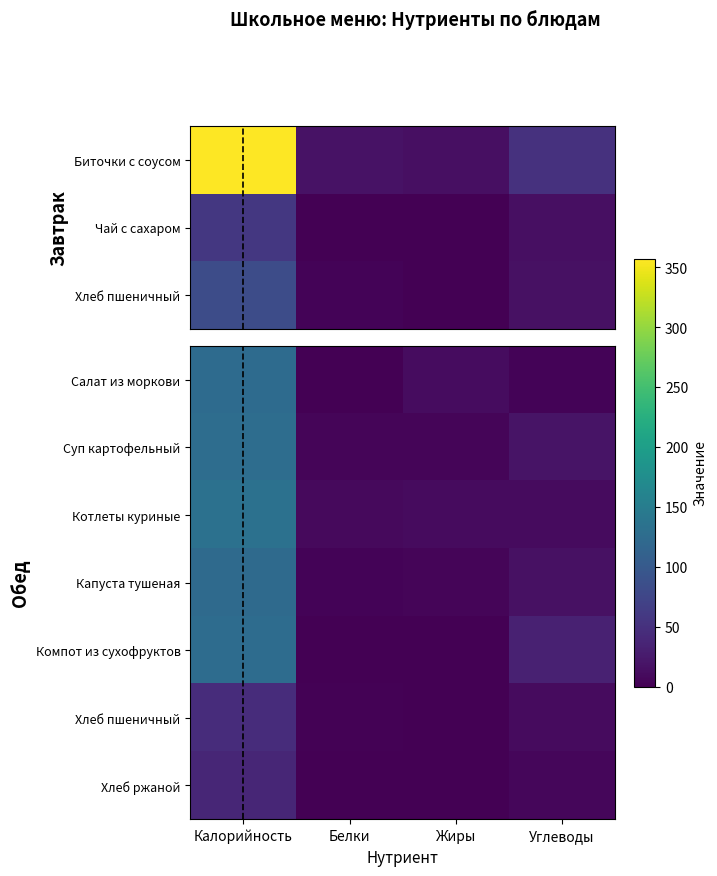

Count the number of categories in the chart.

4